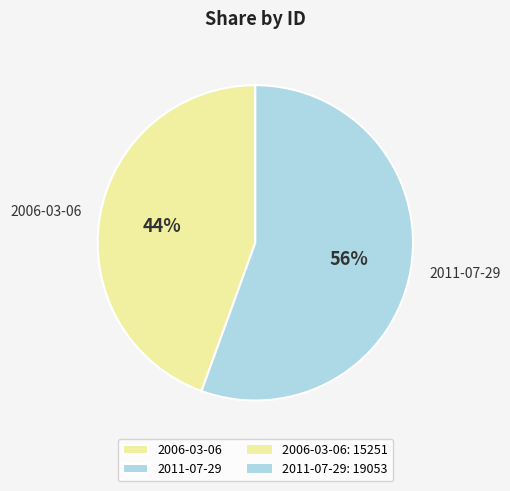

Which slice represents more than half of the pie?

2011-07-29